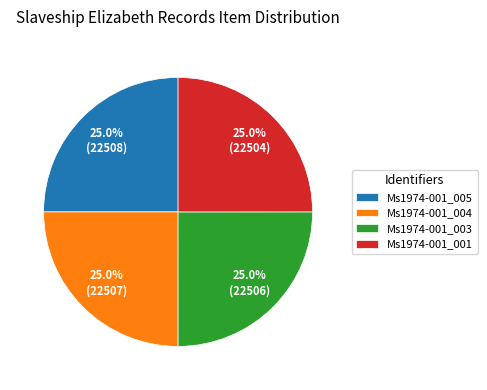

What is the ratio of the value at Ms1974-001_003 to the value at Ms1974-001_001?

1.0